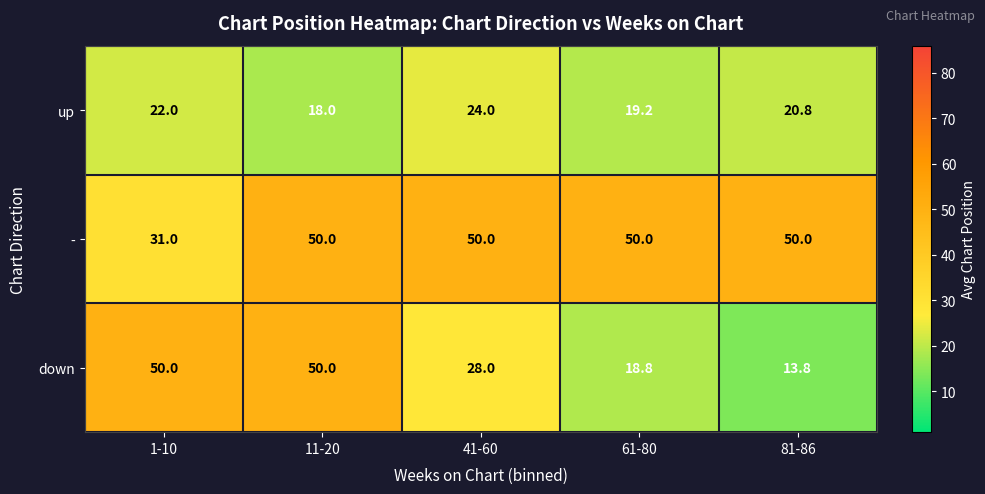

Rank the series at 1-10 from highest to lowest value.

down, -, up